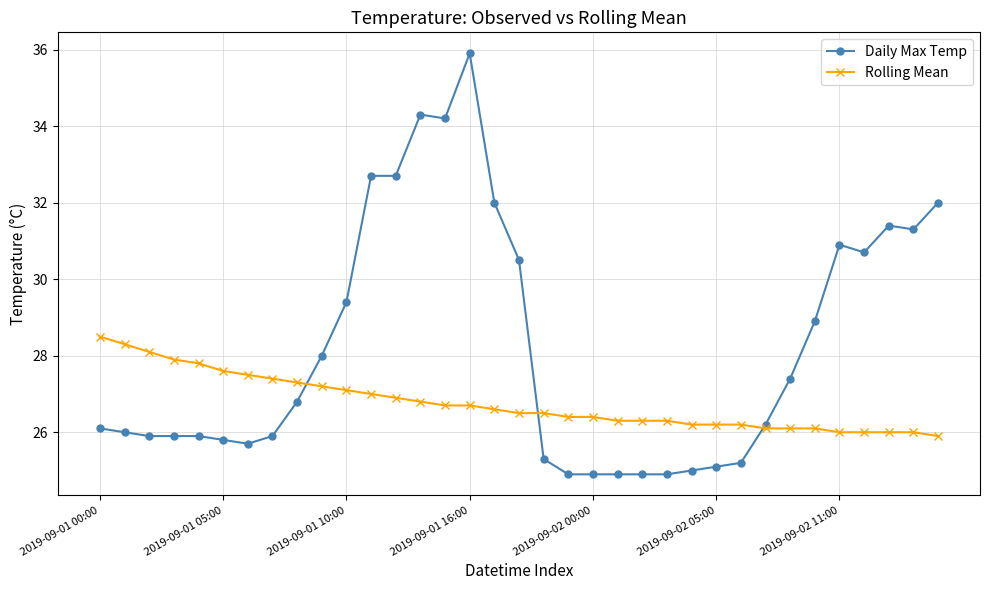

What is the lowest value of the Rolling Mean series?

25.9